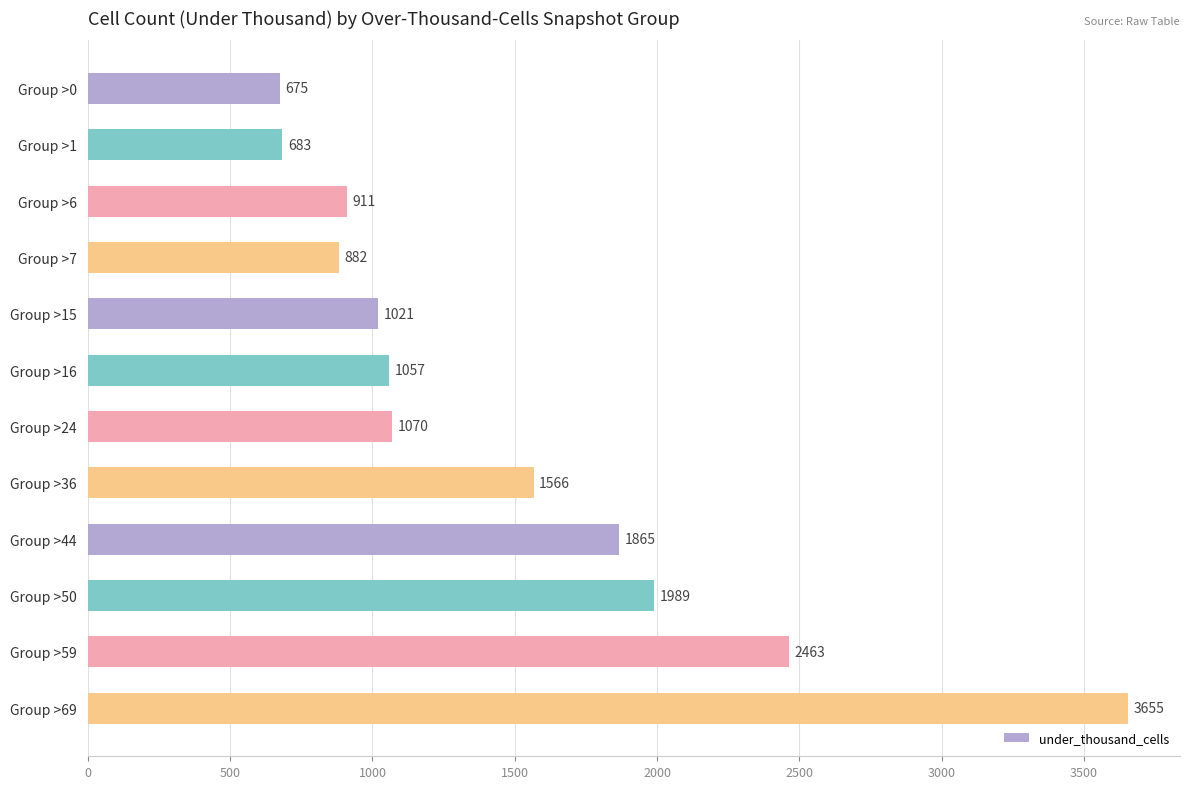

What is the sum of all values?

17837